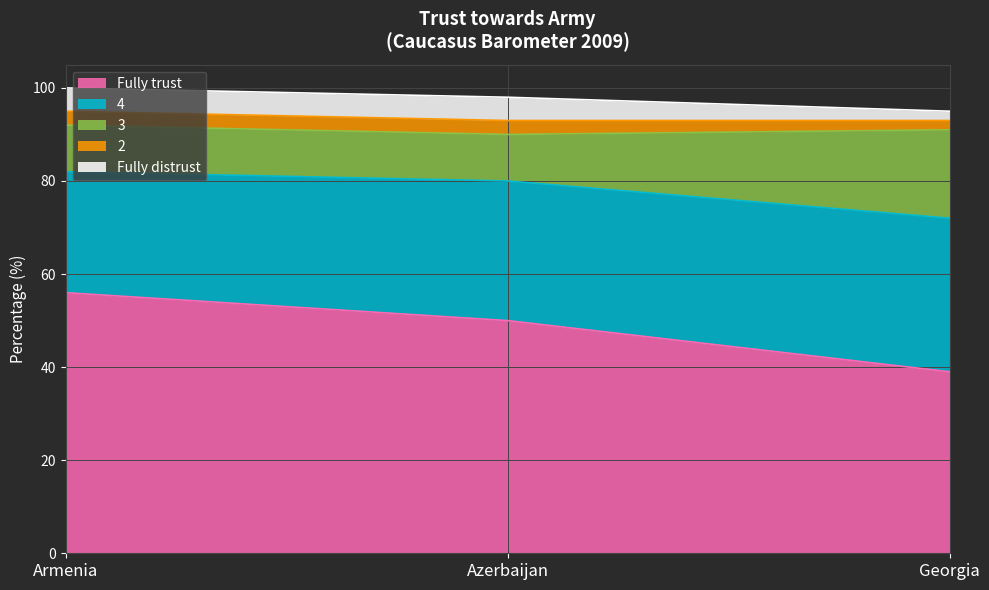

What is the minimum value for Fully trust?

39